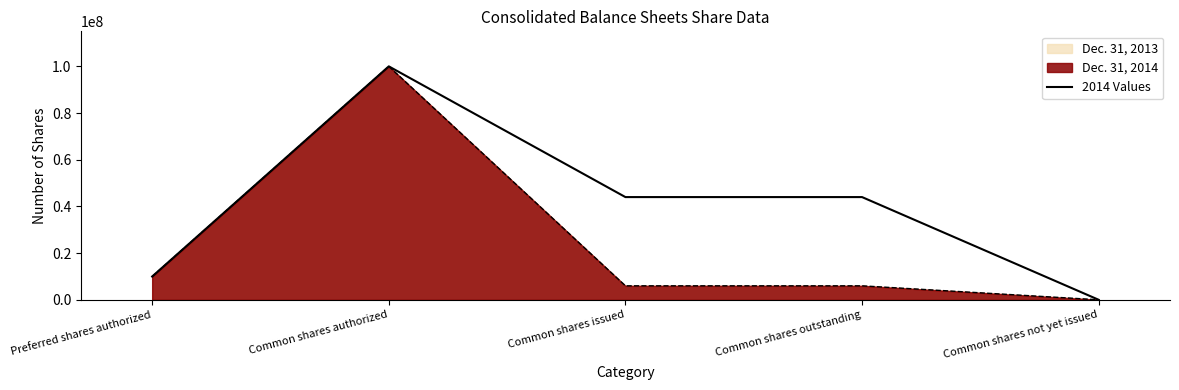

Reading right to left, what are all the values shown in this chart?

40000	44020000	44020000	100000000	10000000